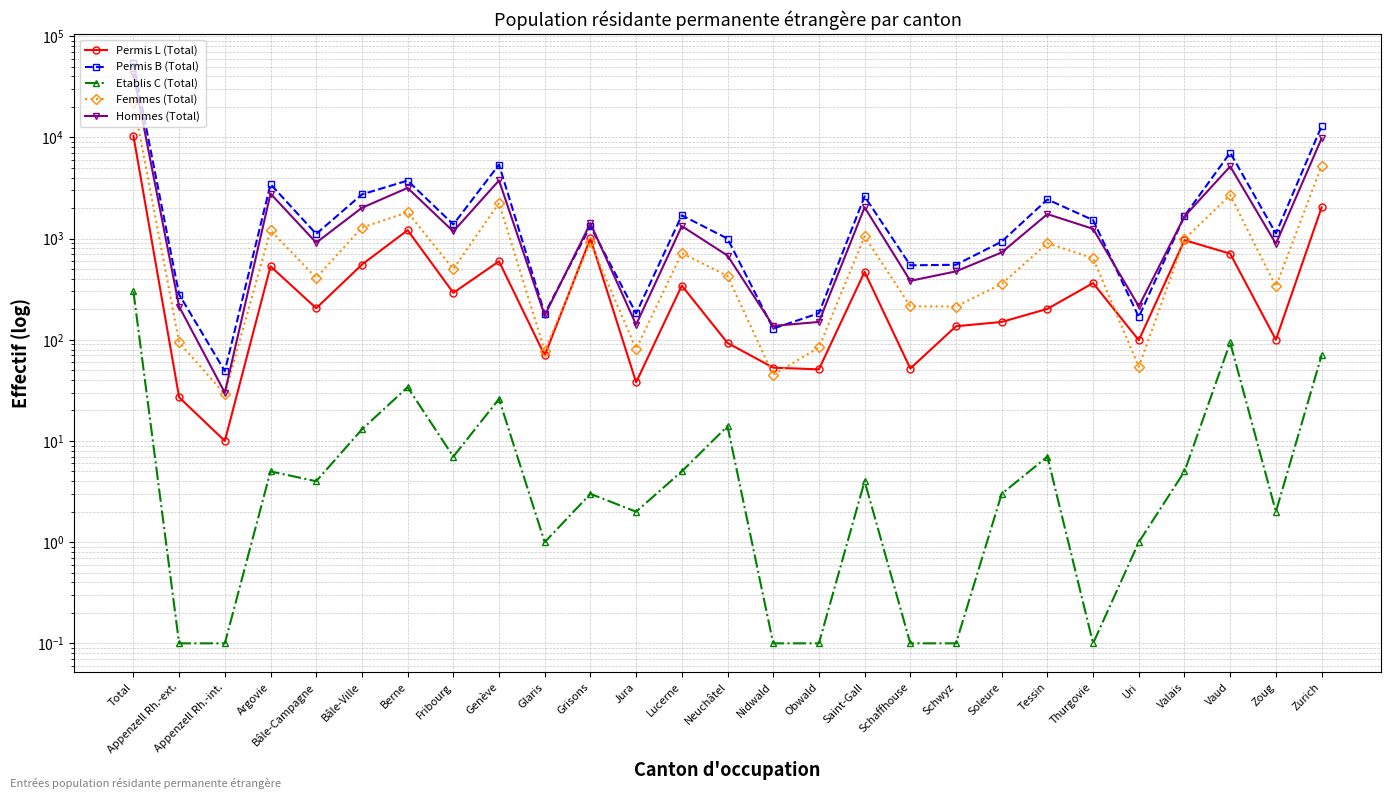

What is the total value across all series at Neuchâtel?

2212.0